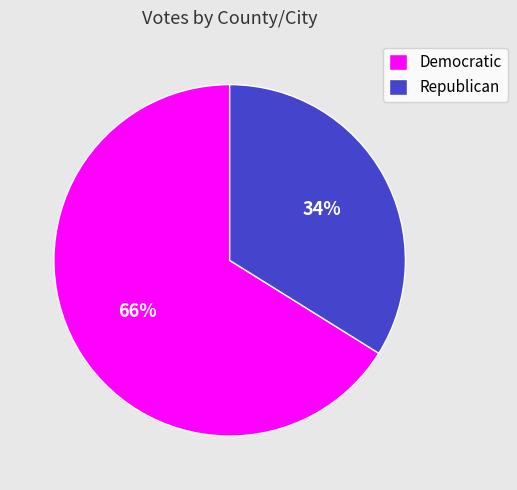

Between Democratic and Republican, which is larger?

Democratic